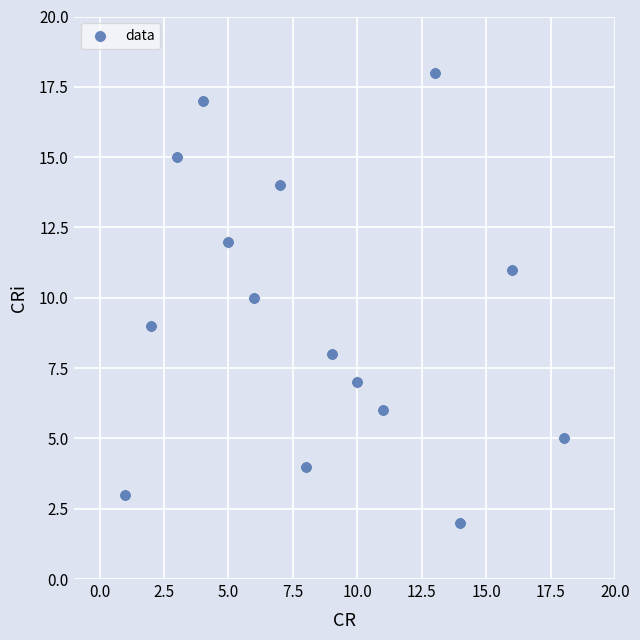

What is the range of X values (max minus min)?

17